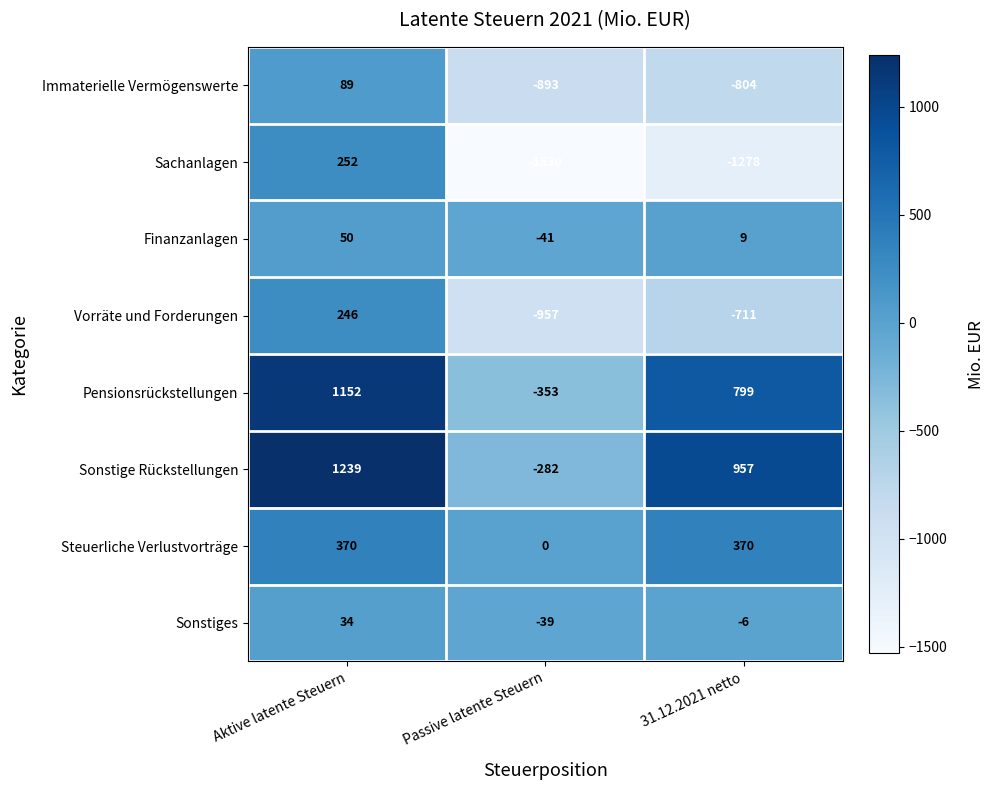

At how many categories does at least one series exceed 287?

2